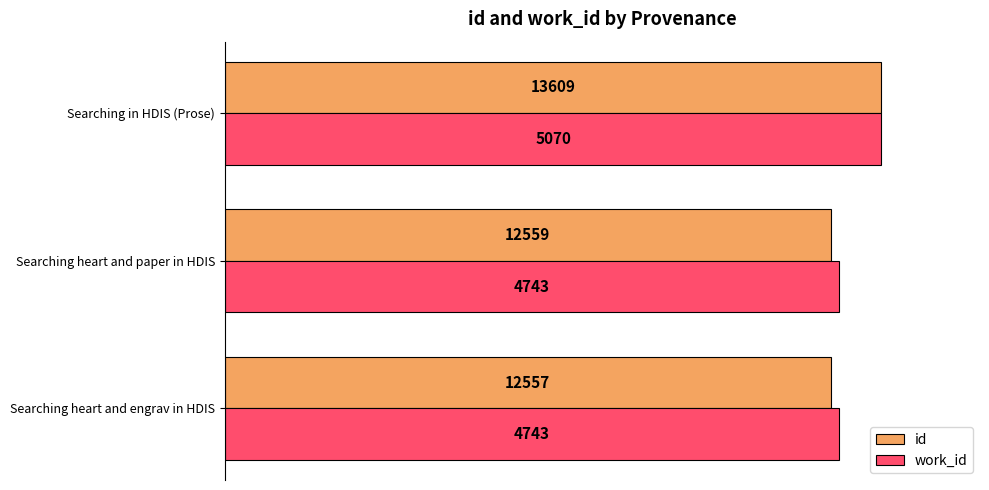

What are all the series names shown in the legend?

id, work_id